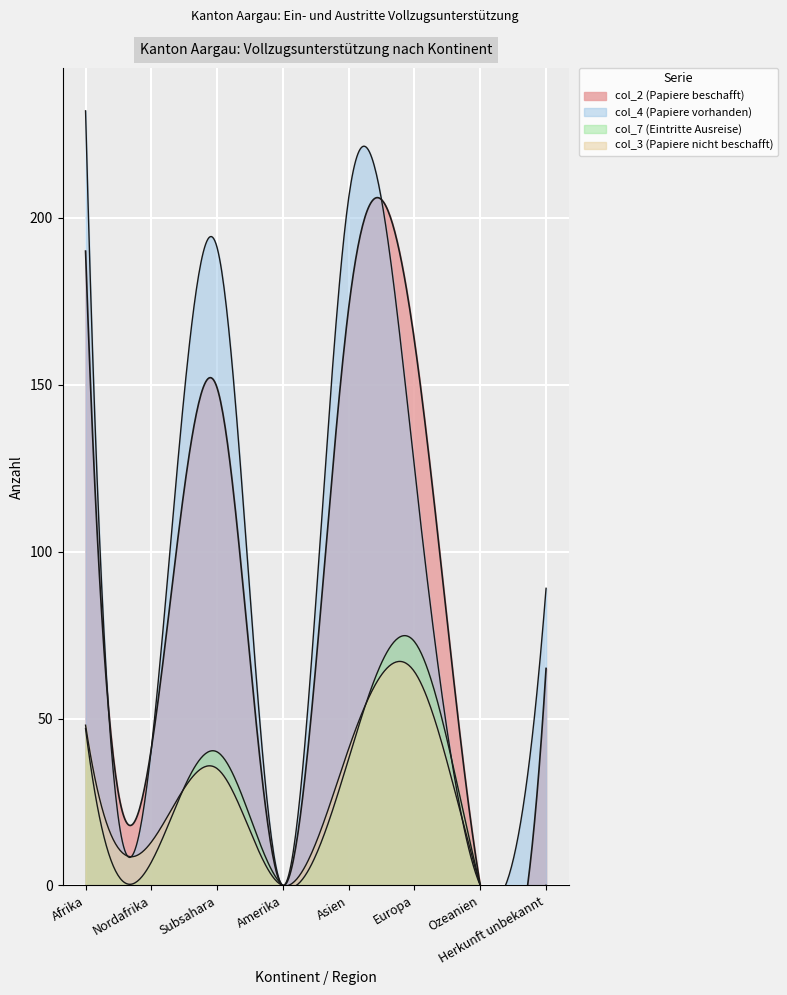

At which label is col_2 closest to 95?

Herkunft unbekannt